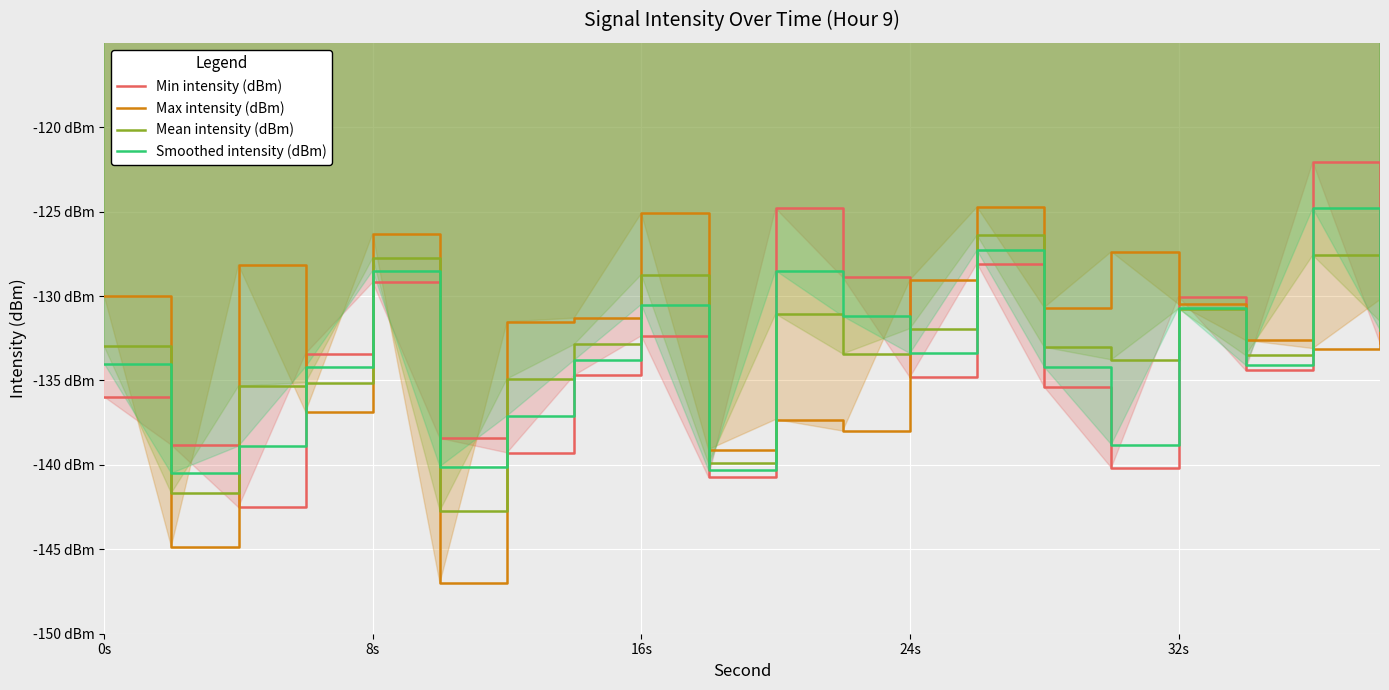

How many intersections are there between Mean intensity (dBm) and Smoothed intensity (dBm)?

12